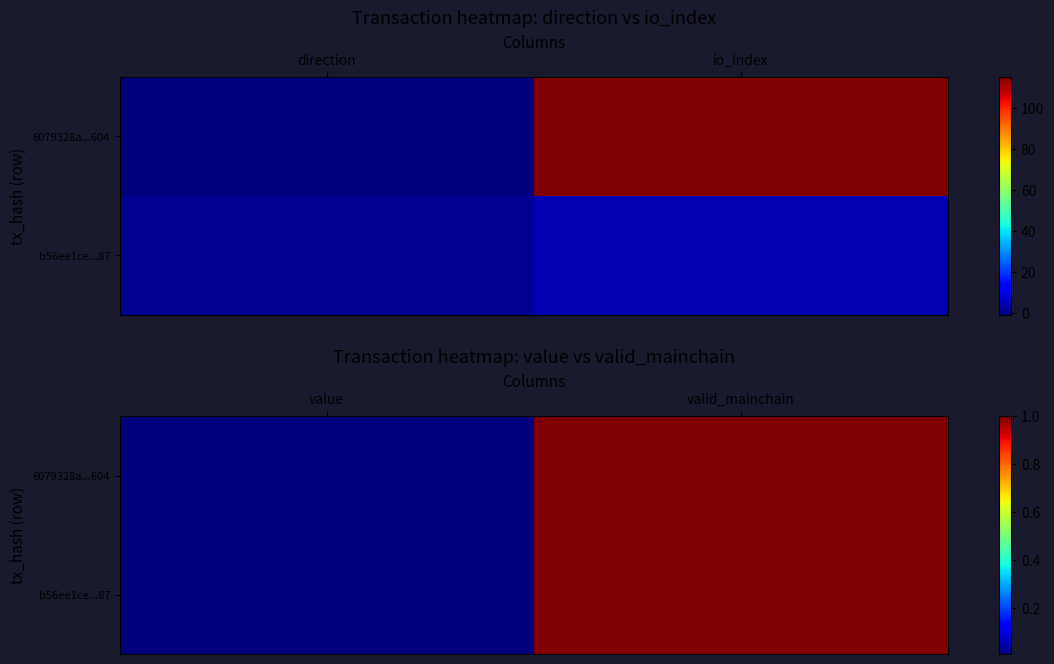

Which category has the lowest value across all series?

value